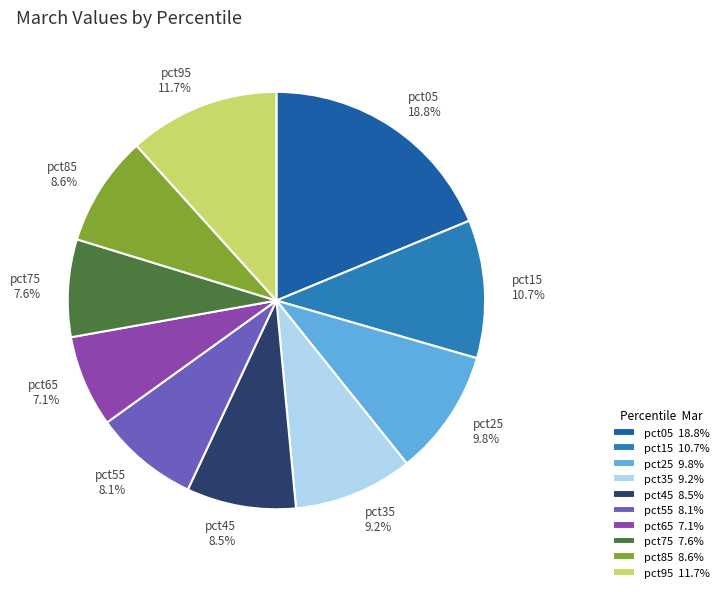

True or false: pct65 accounts for 7% of the total.

True